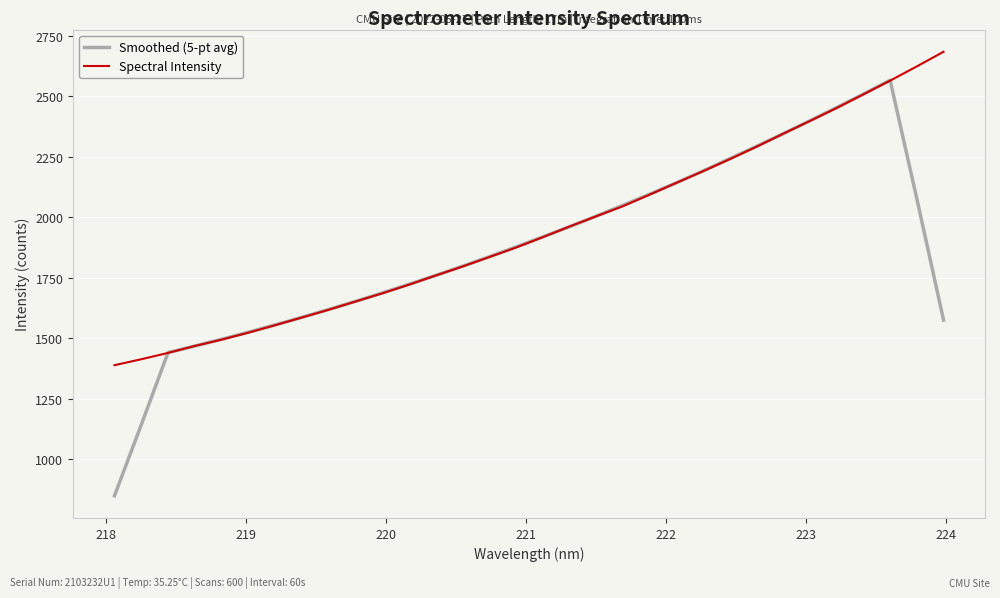

List the series in order of their peak value, highest first.

Spectral Intensity, Smoothed (5-pt avg)